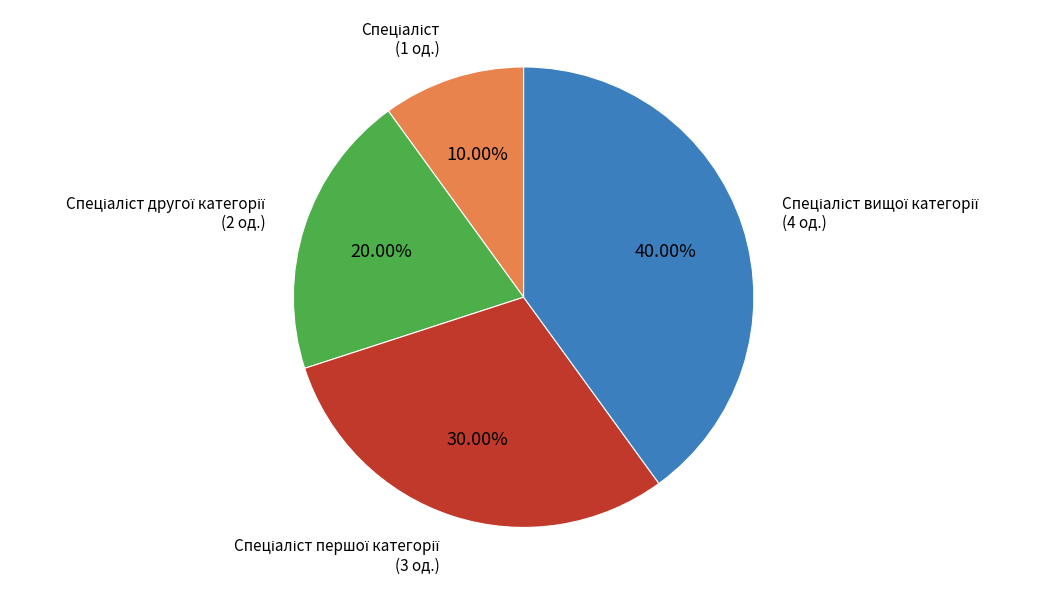

Does any single category account for the majority?

No